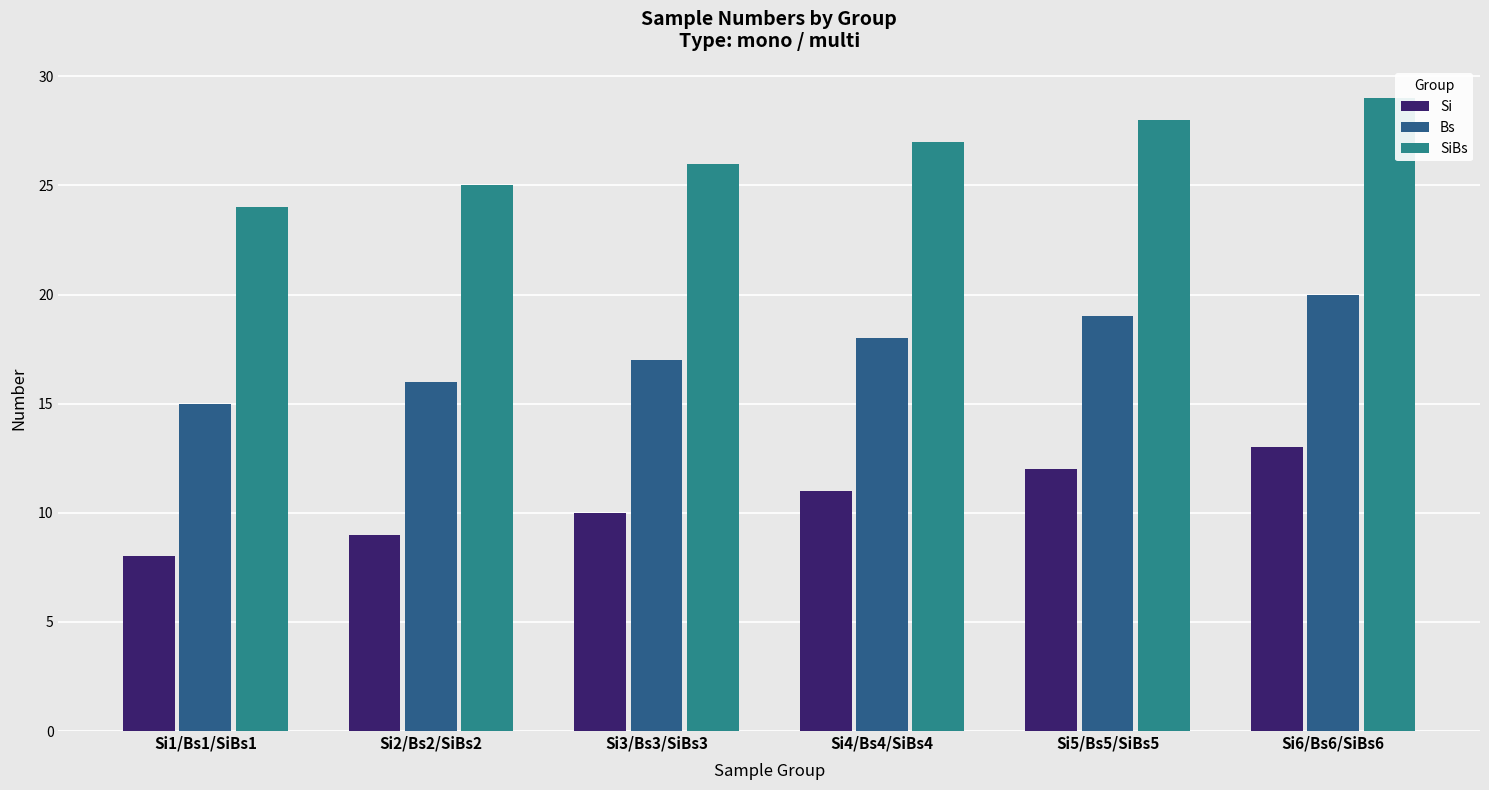

What position from the left is Si1/Bs1/SiBs1?

1